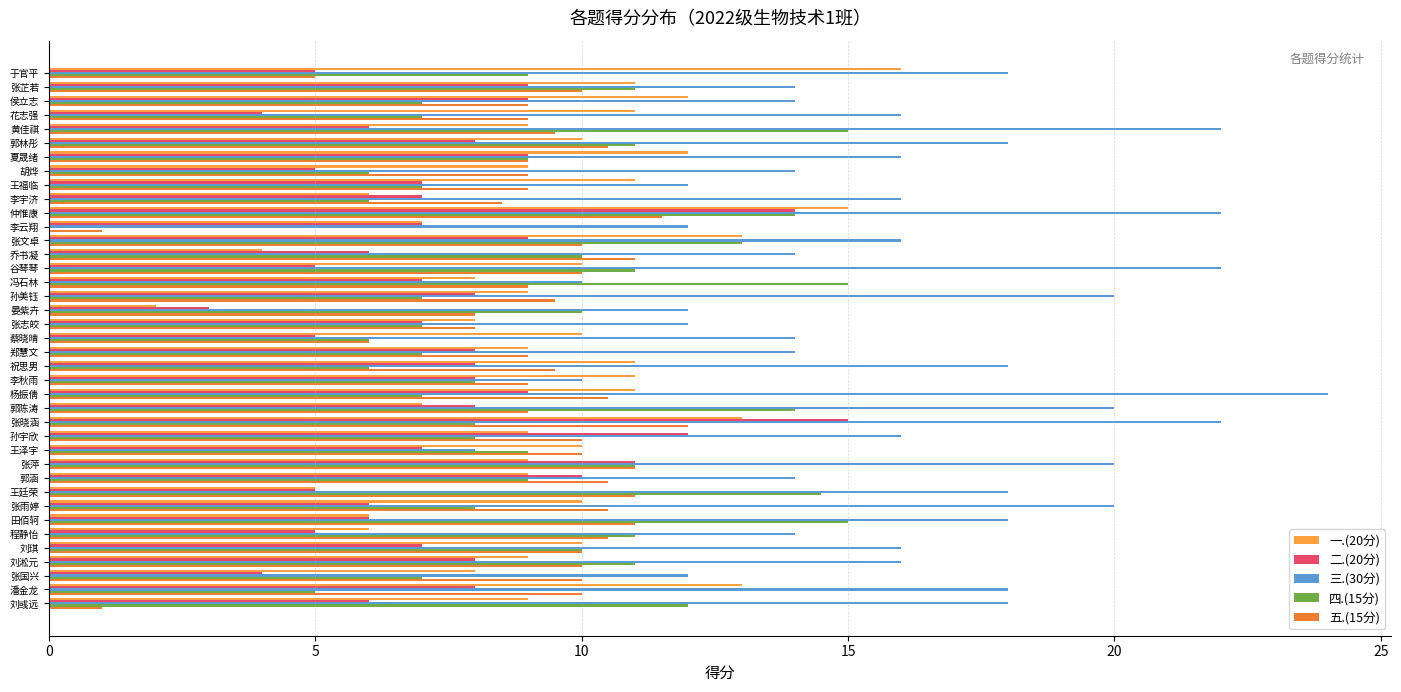

The 四.(15分) series shows 11.0 at 刘淞元. True or false?

True